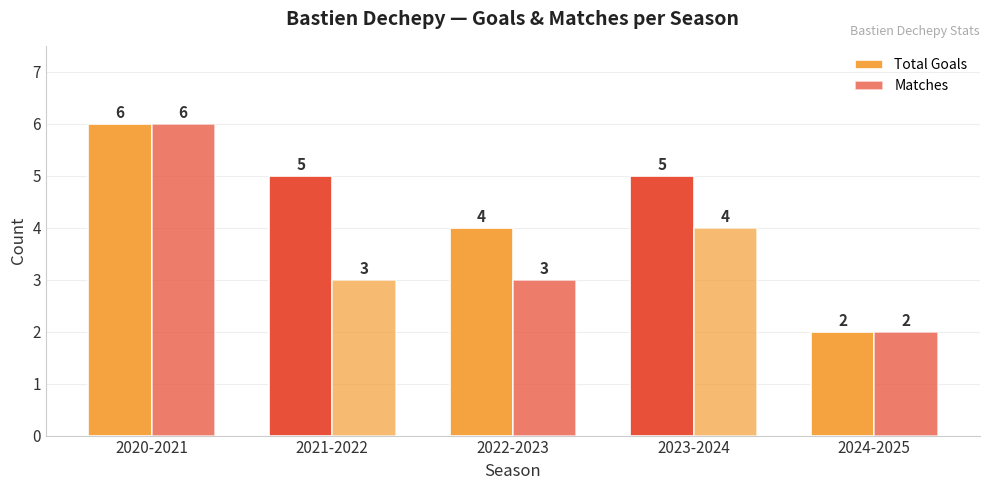

Are the bars horizontal?

No